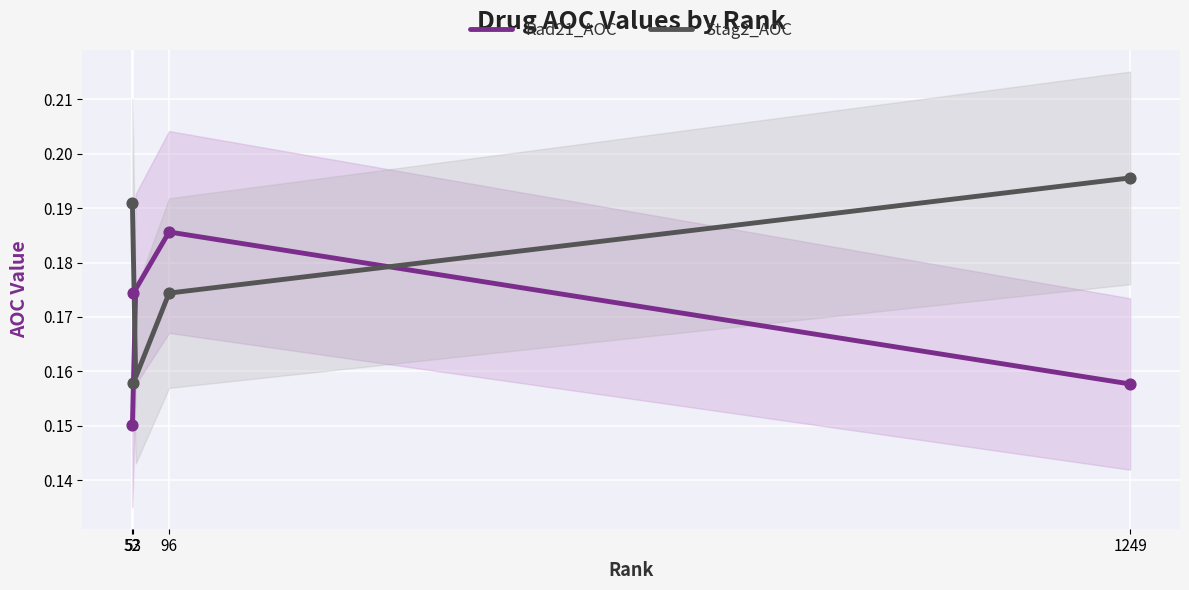

Which series has the widest spread of Y values?

Stag2_AOC